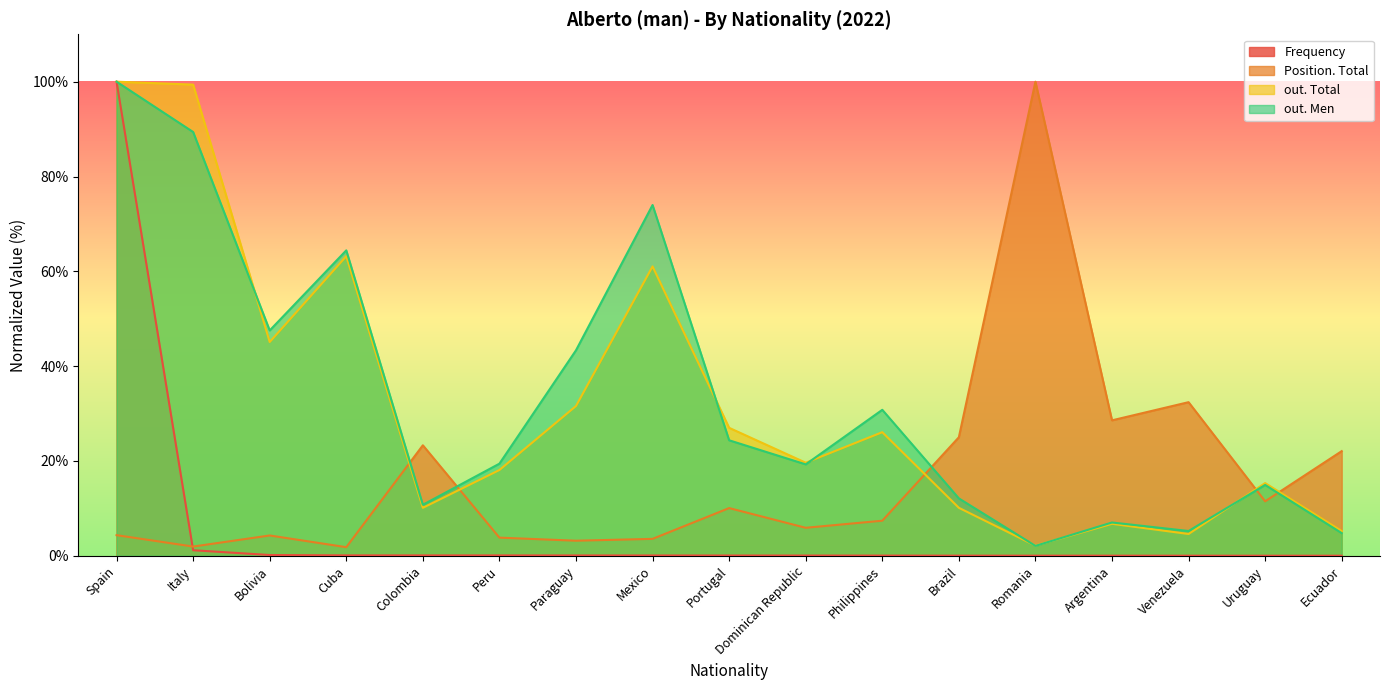

How many intersections are there between out. Total and Position. Total?

5